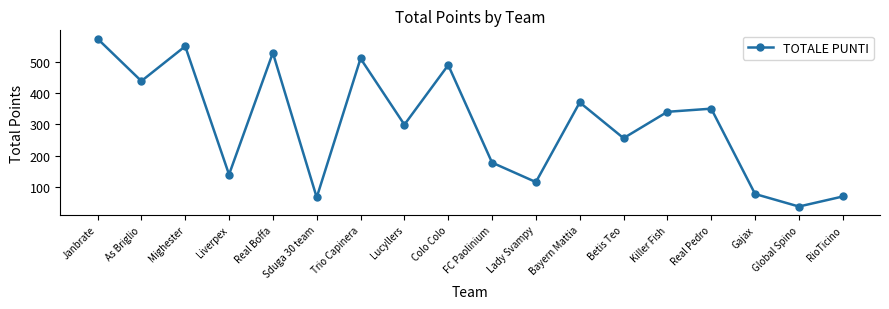

At which label does the data first exceed 340?

Janbrate